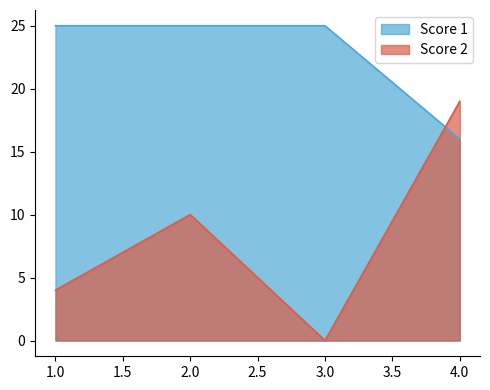

What is the total value across all series at 1.0?

29